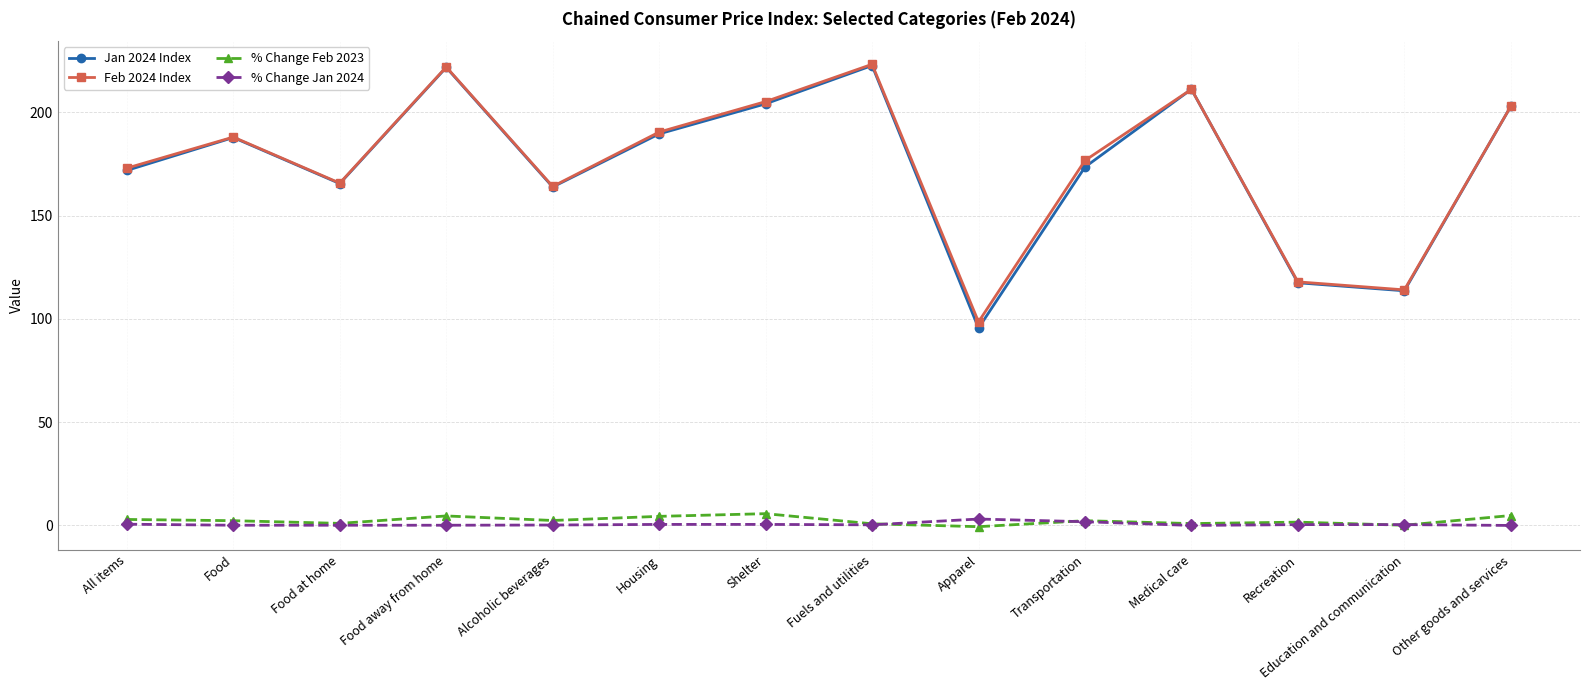

What is the label of the 3rd point from the left?

Food at home